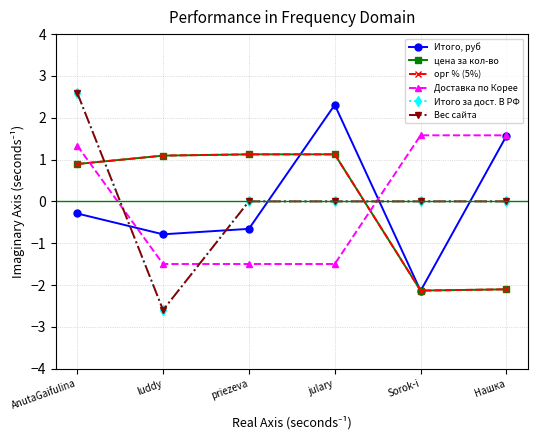

Where does the Итого, руб series first go above 0?

julary